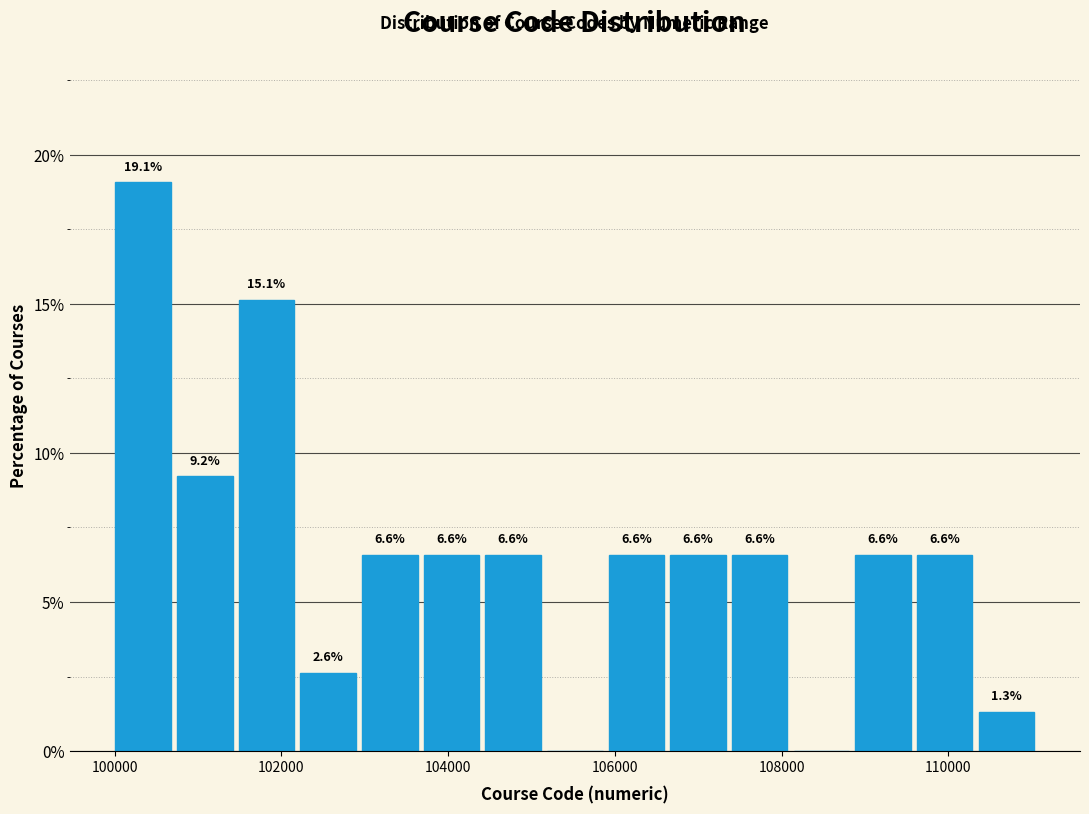

Around what value on the x-axis is the tallest bar? Give the approximate position of its centre, as read against the axis.

100400